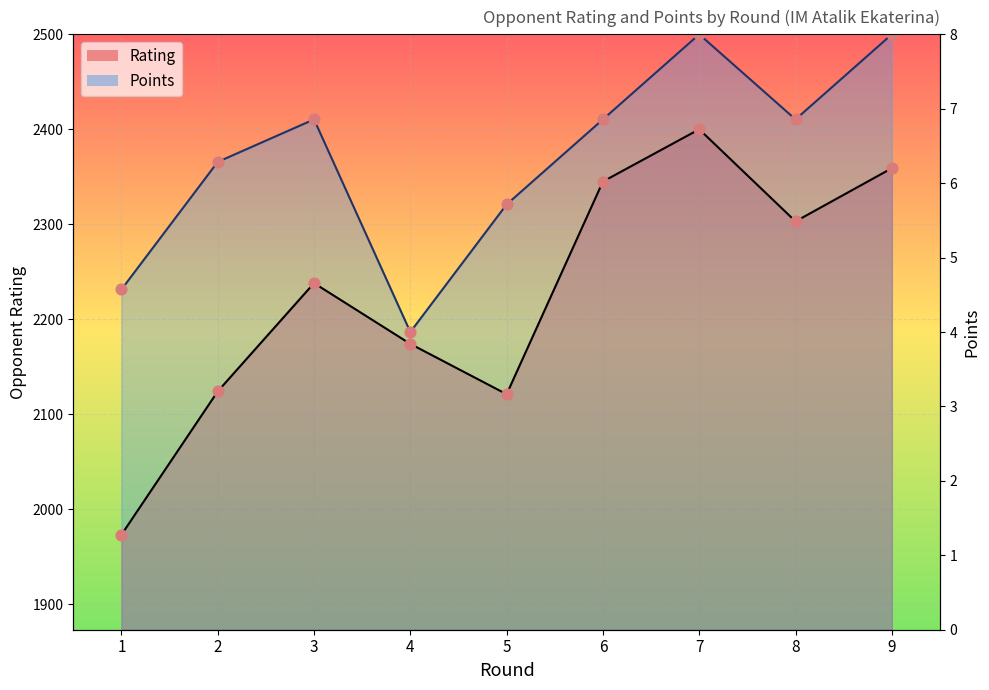

At which category is the sum across all series the highest?

7